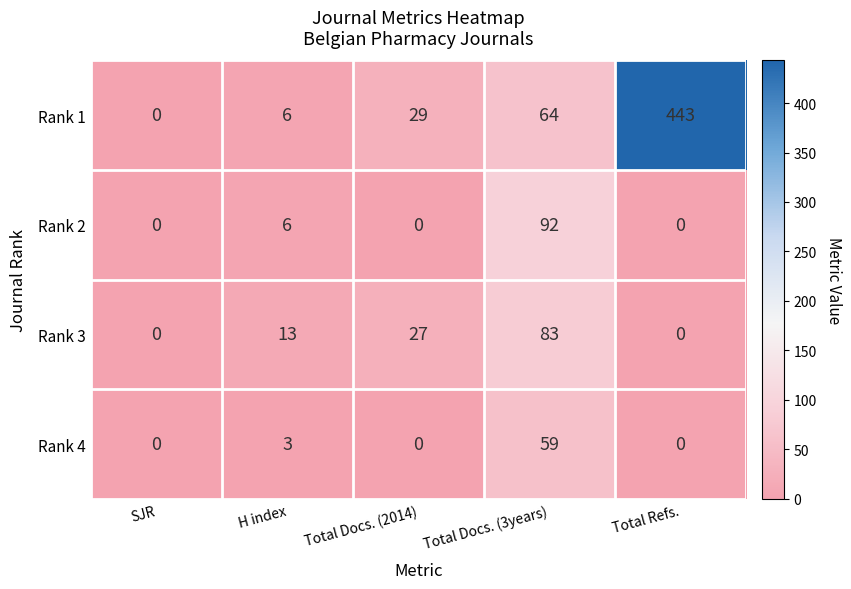

How many data points does each series have?

5